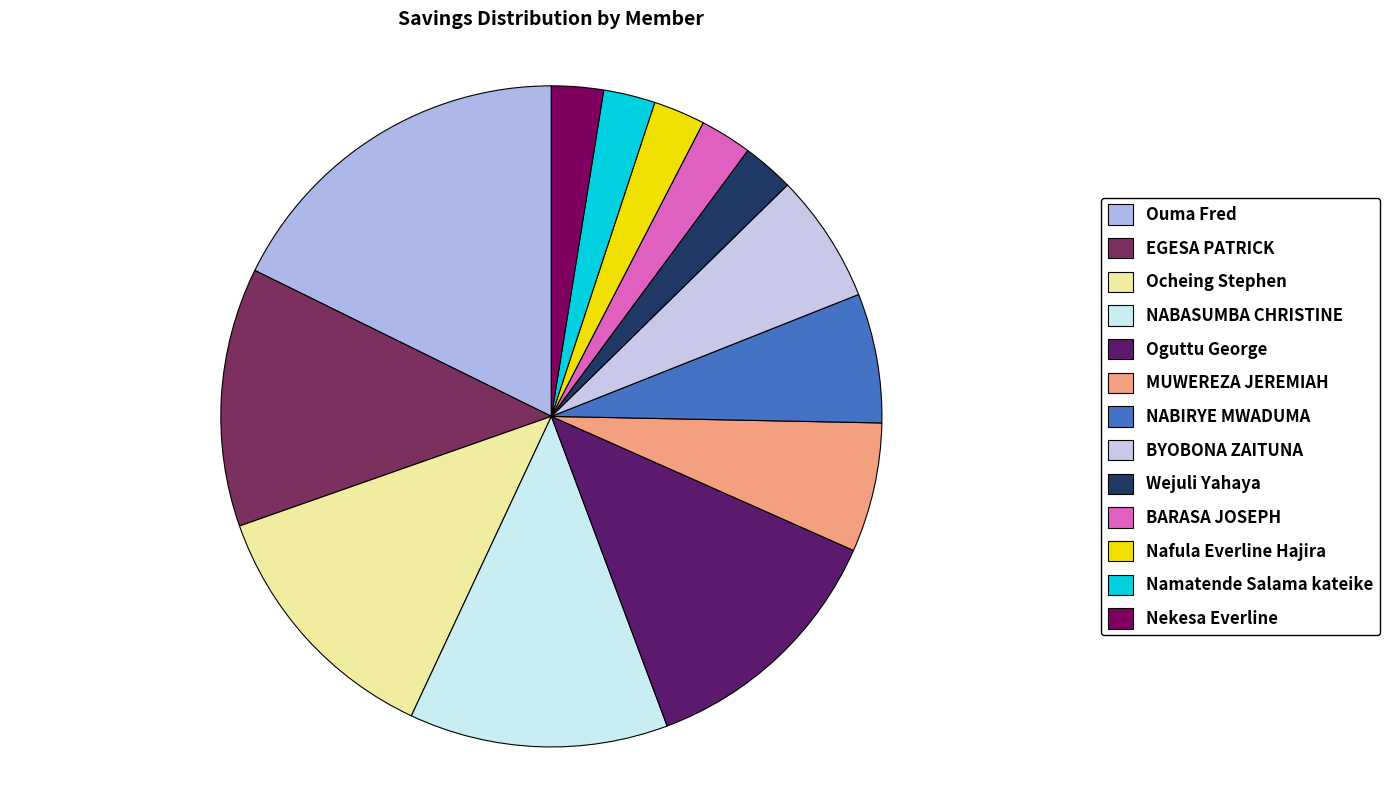

Between Oguttu George and Ouma Fred, which is larger?

Ouma Fred